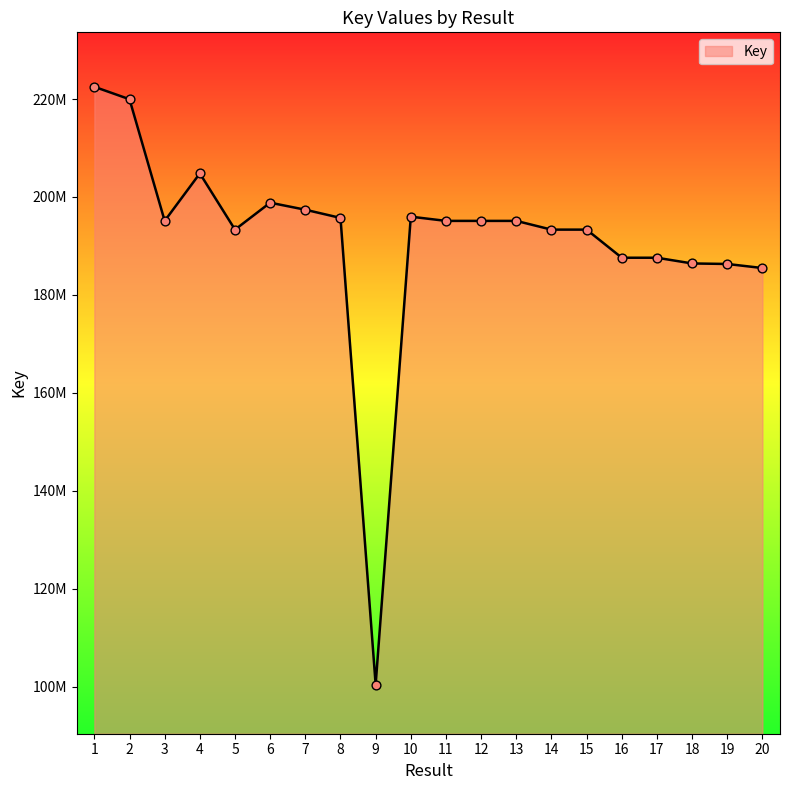

What is the change in value from 15 to 16?

-5741115